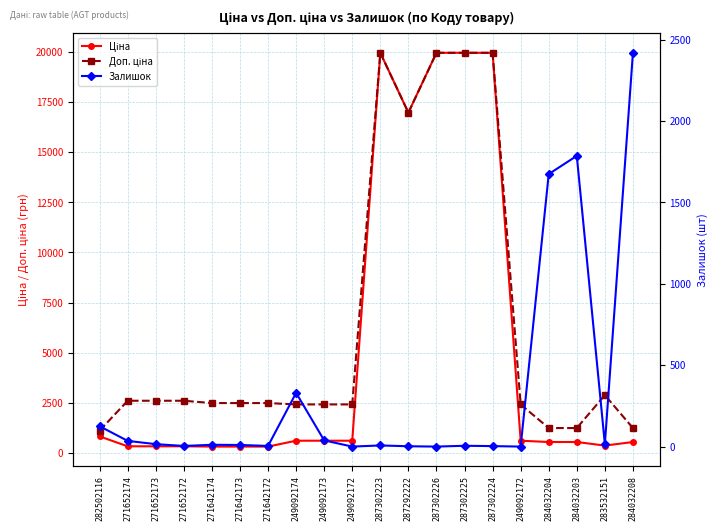

What is the sum of all Доп. ціна values?

129428.7